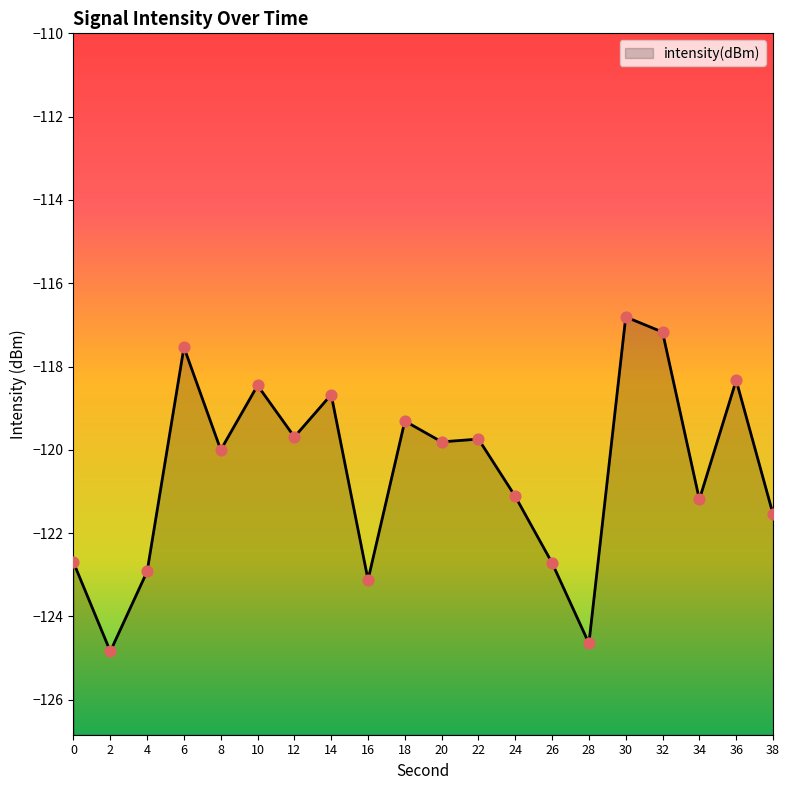

Which has a higher value, 26 or 12?

12